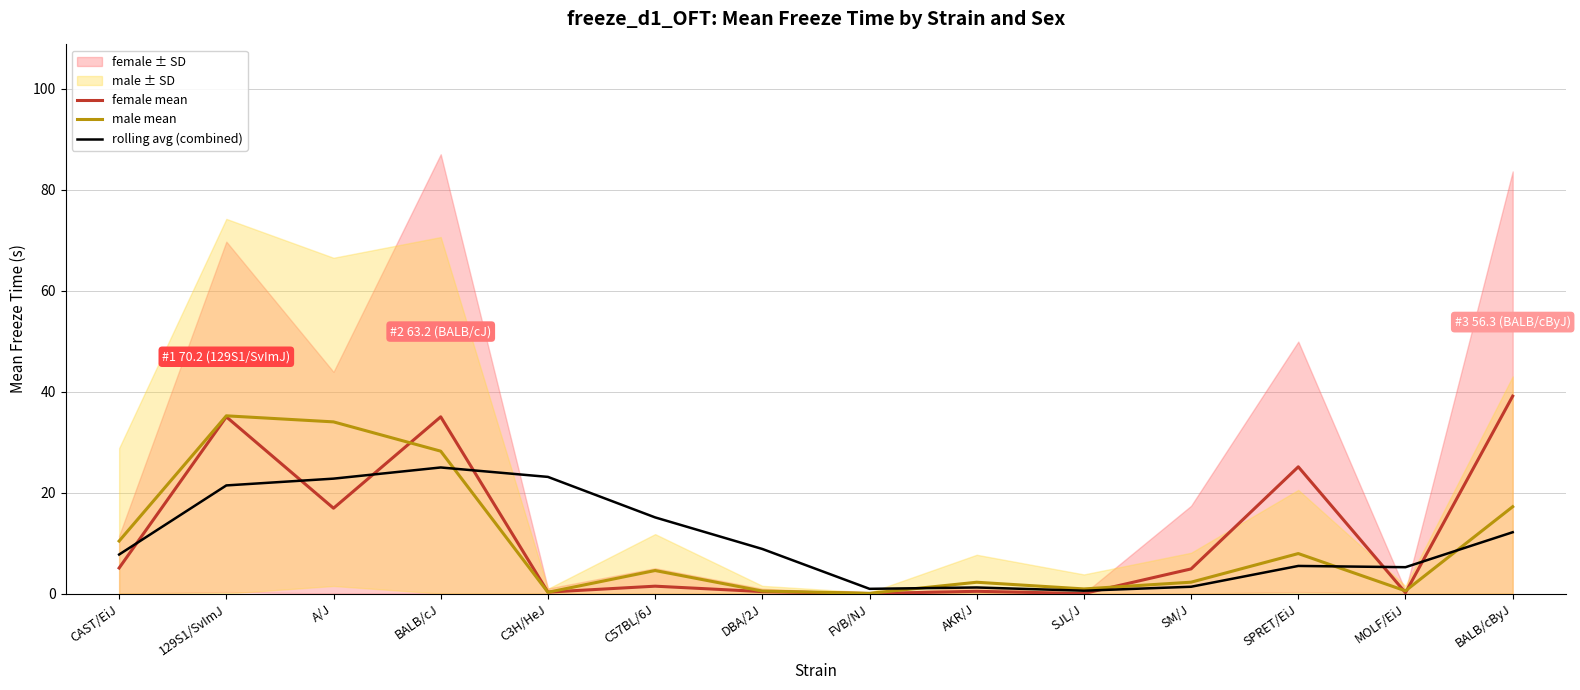

True or false: rolling avg (combined) and male mean cross at least once.

True